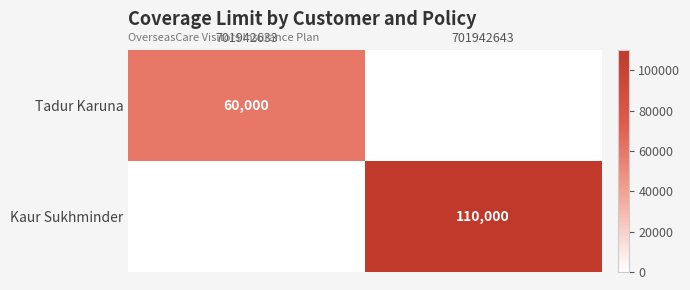

Is the value of Kaur Sukhminder at 701942643 greater than the value of Tadur Karuna at 701942633?

Yes